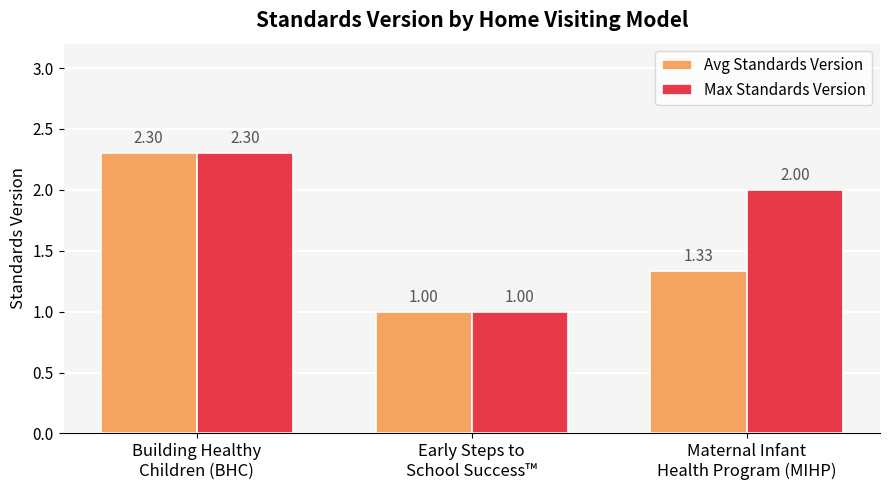

What is the sum of all Max Standards Version values?

5.3